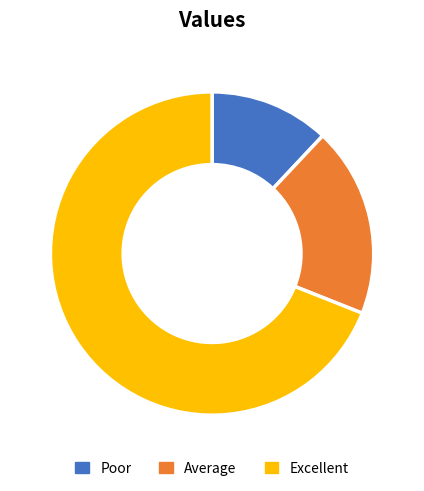

The Average slice represents 19% of the pie. True or false?

True